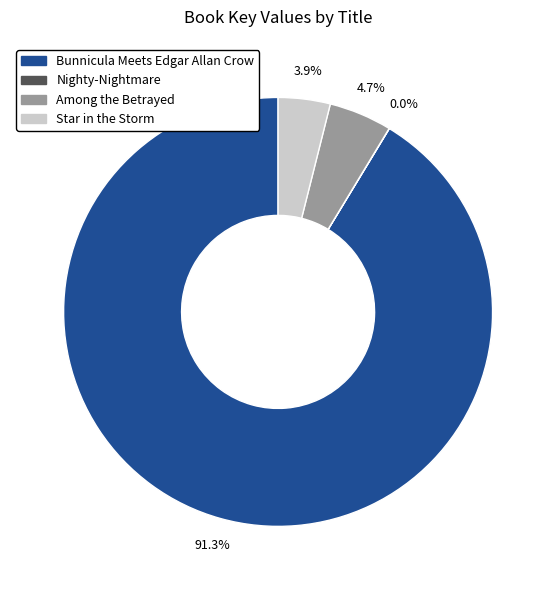

What is the ratio of the value at Among the Betrayed to the value at Star in the Storm?

1.2